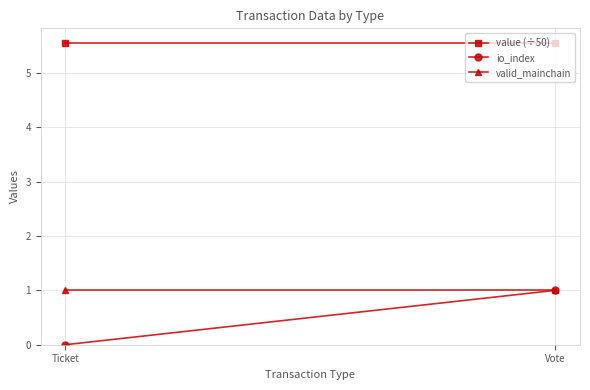

Reading left to right, what are all the values shown in this chart?

value (÷50): 5.5	5.5
io_index: 0.0	1.0
valid_mainchain: 1.0	1.0